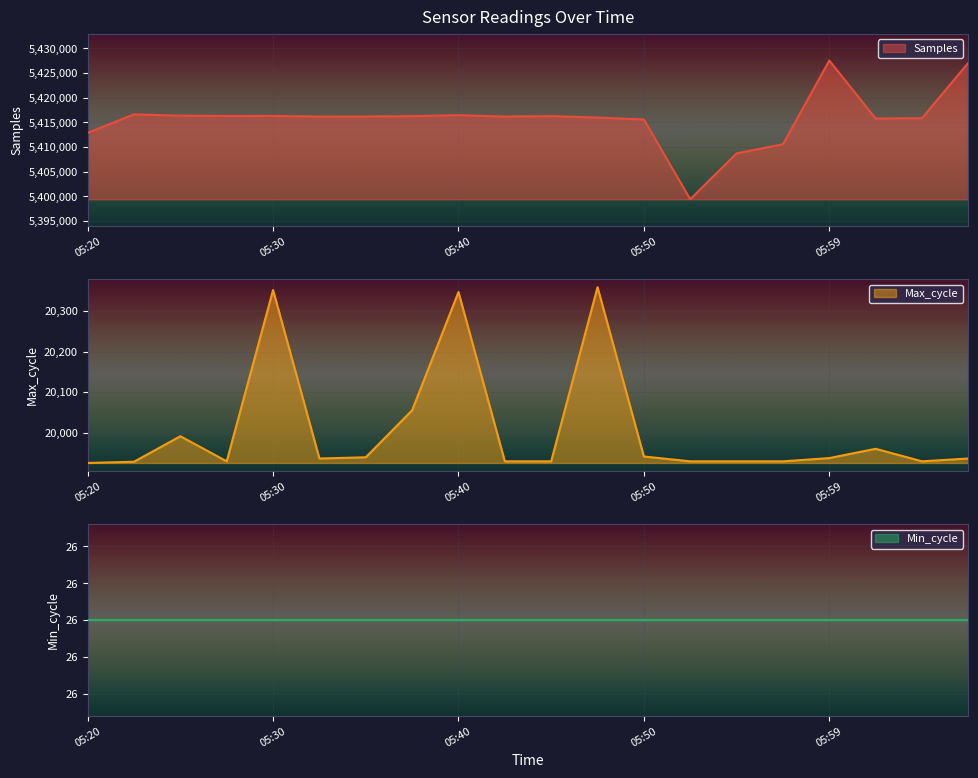

What is the sum of the Samples values at 05:42 and 05:54?

10824899